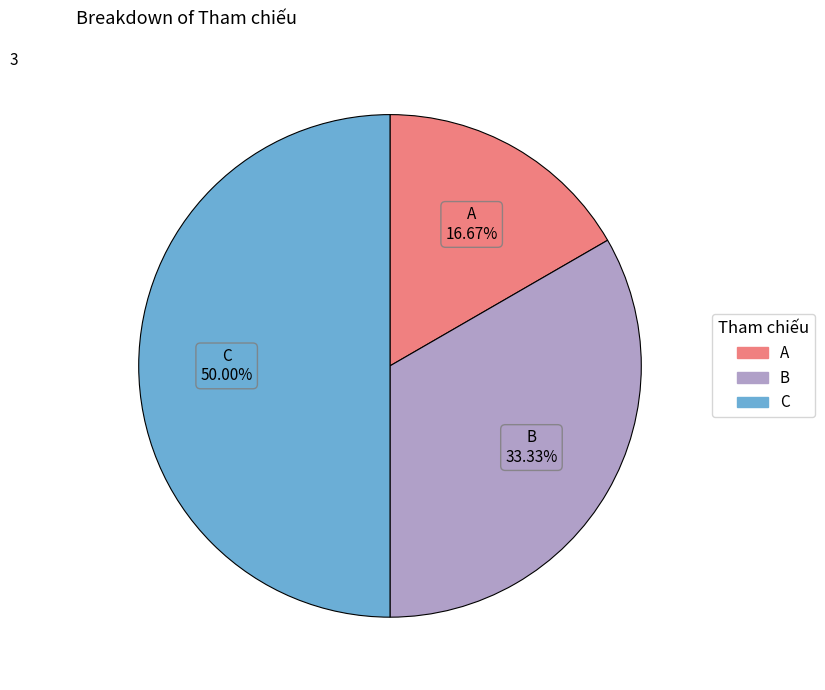

Count the number of slices in the pie.

3